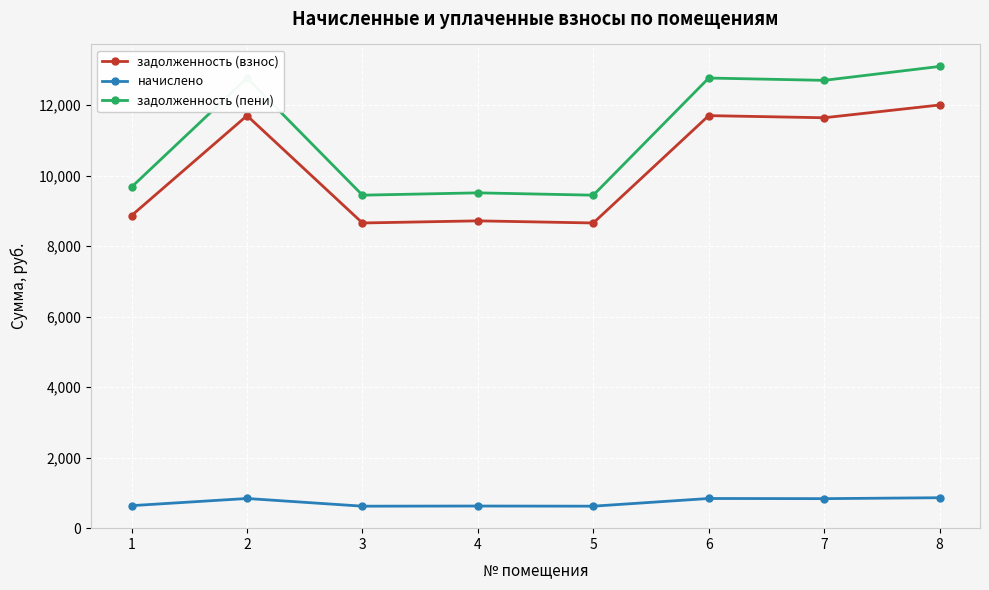

List the series in order of their peak value, lowest first.

начислено, задолженность (взнос), задолженность (пени)